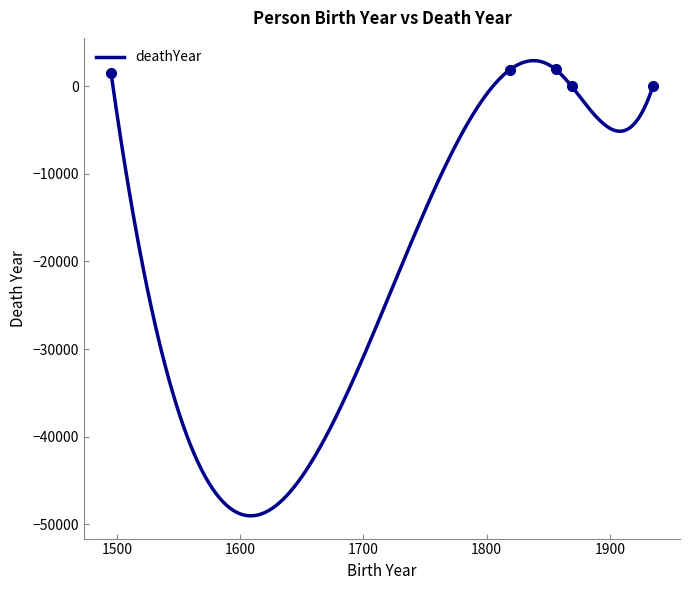

How many points are higher than both their immediate neighbors (excluding endpoints)?

1